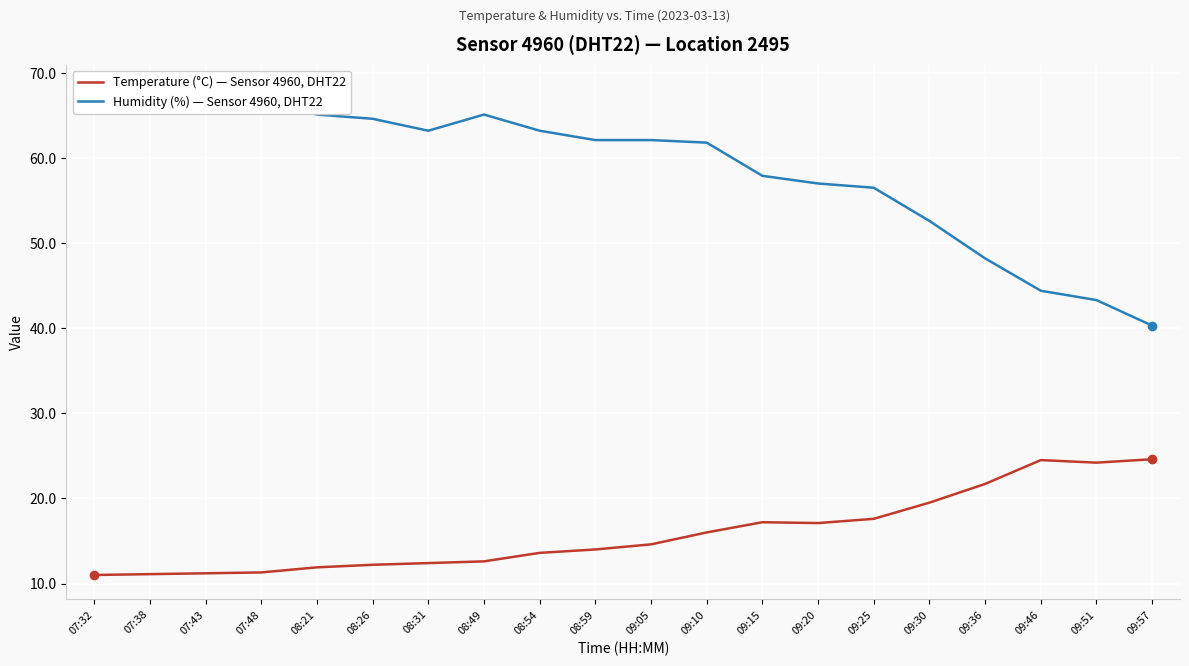

What is the value of the Humidity (%) point at the 10th from the left?

62.1